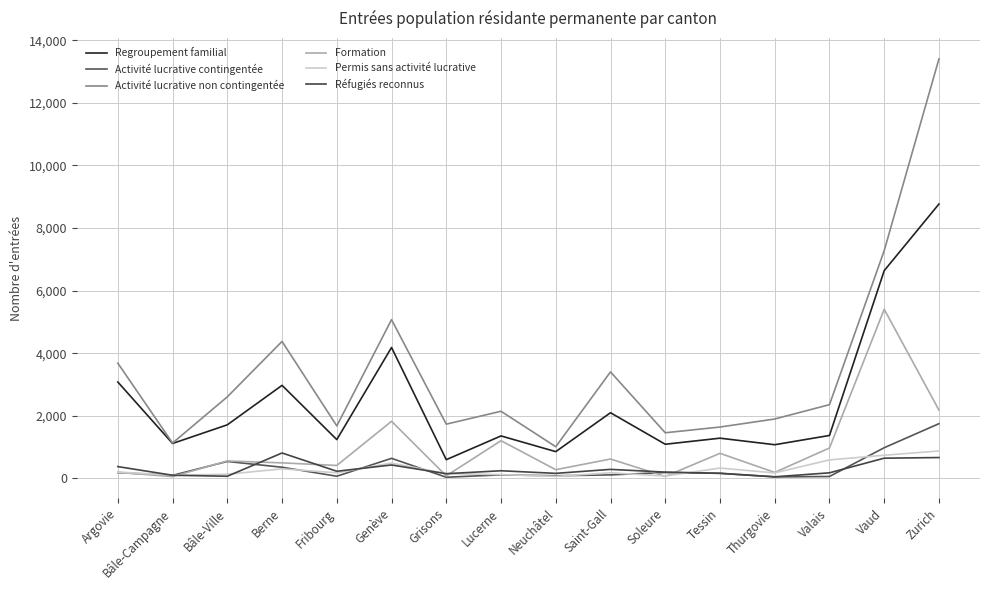

Which has a higher value, Thurgovie or Fribourg?

Fribourg